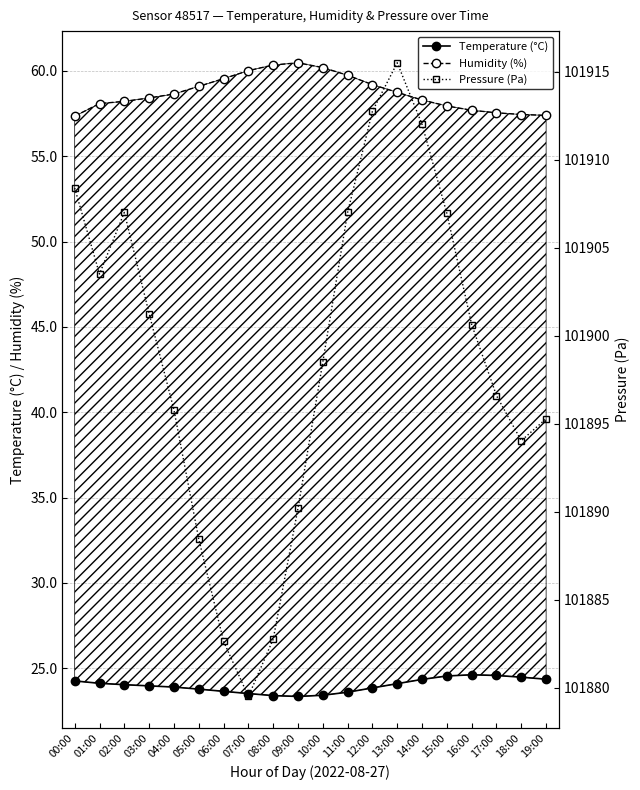

Between 12:00 and 16:00, which series saw the biggest shift?

pressure